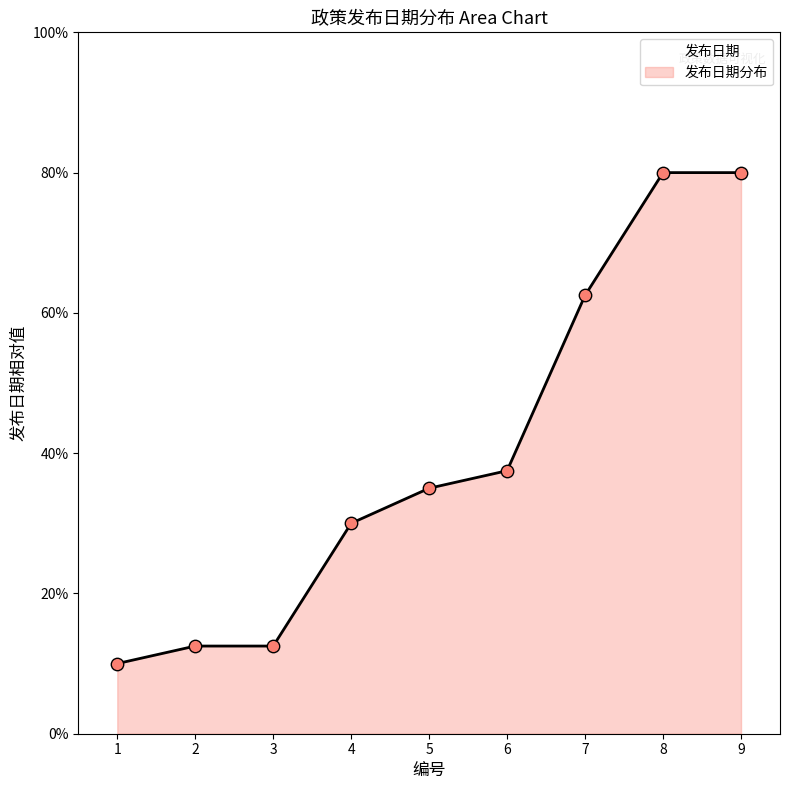

What is the change in value from 5 to 8?

+45.0